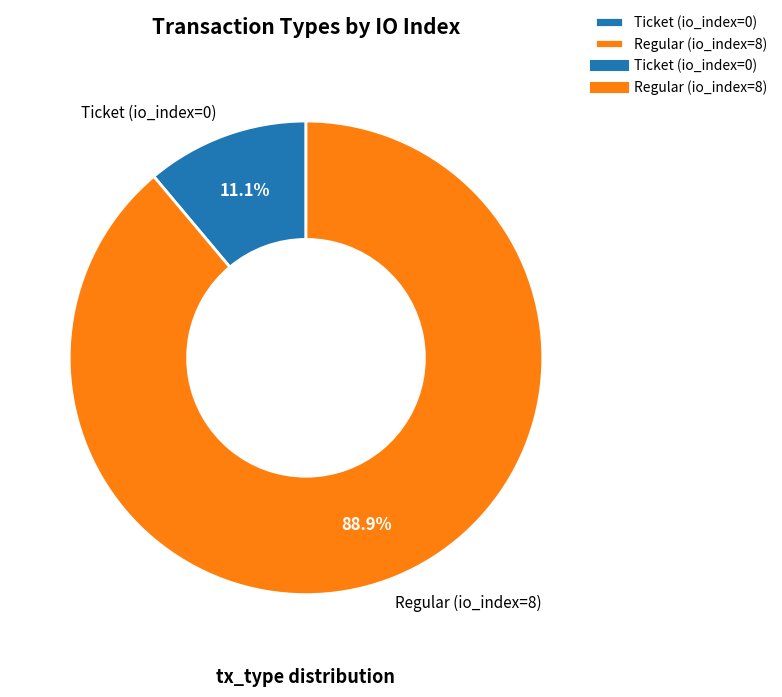

Between Regular (io_index=8) and Ticket (io_index=0), which is larger?

Regular (io_index=8)